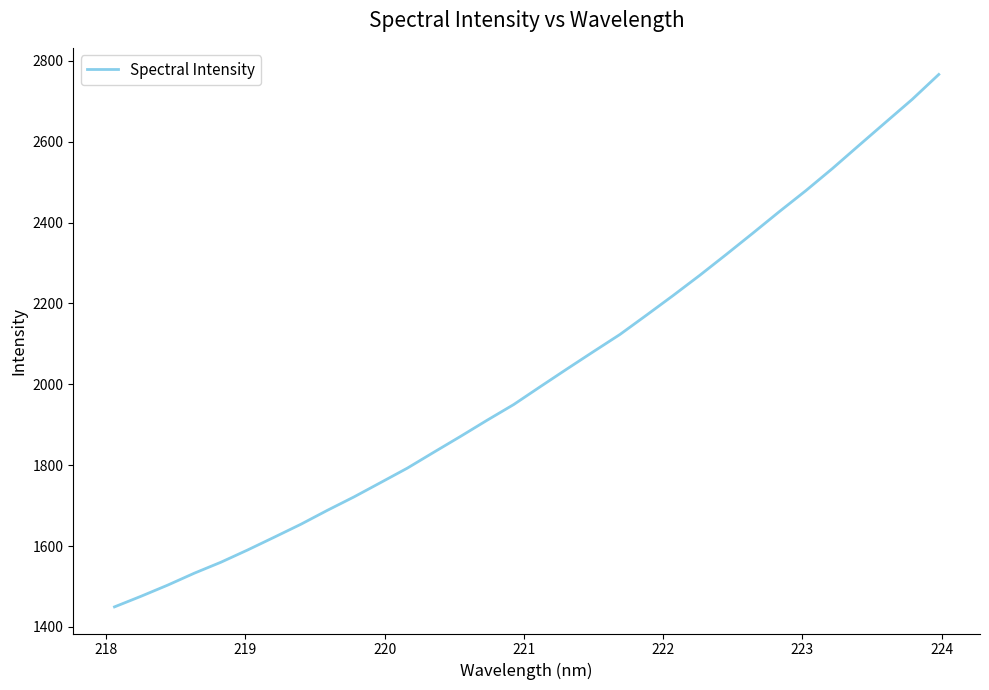

Reading right to left, what are all the values shown in this chart?

2766.6	2705.0	2648.3	2591.4	2534.1	2479.4	2427.4	2374.0	2321.3	2269.6	2219.7	2171.3	2123.4	2080.8	2037.8	1994.1	1949.9	1911.1	1871.1	1832.1	1792.6	1757.0	1721.6	1688.4	1653.8	1621.8	1590.2	1560.0	1532.9	1503.4	1475.9	1449.5